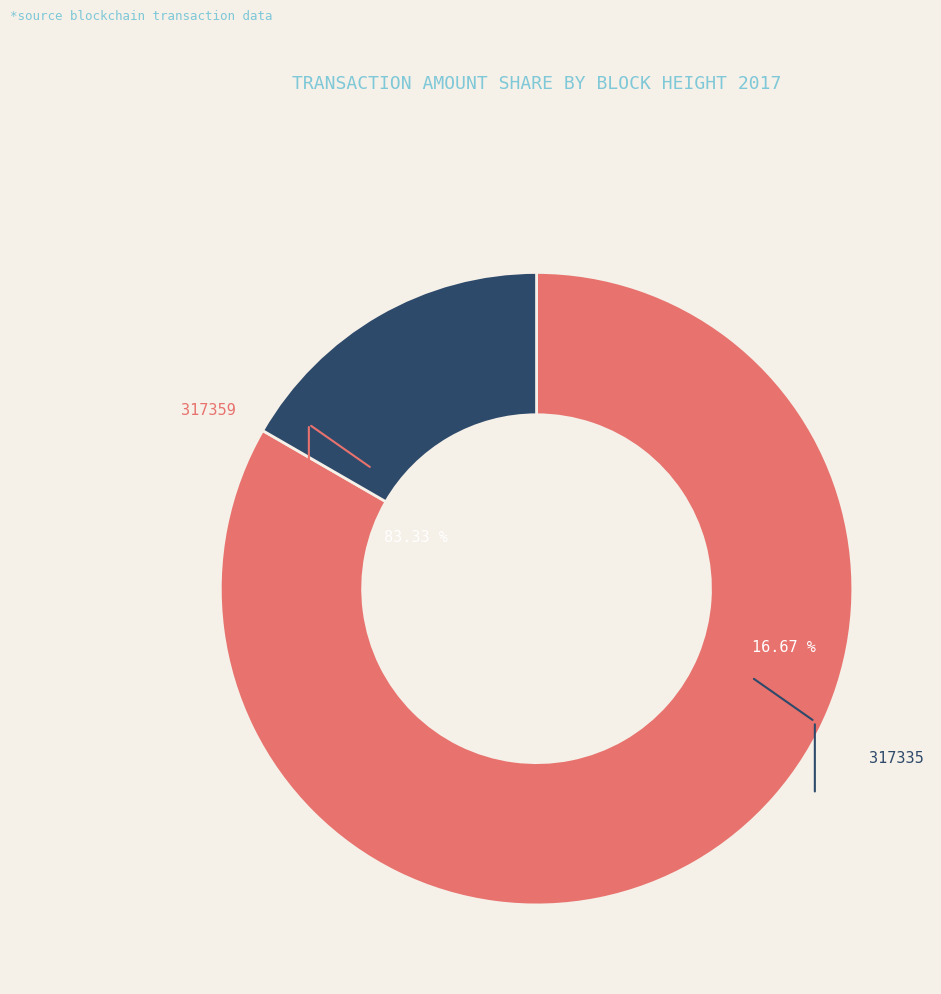

Rank the categories by value from lowest to highest.

317335, 317359